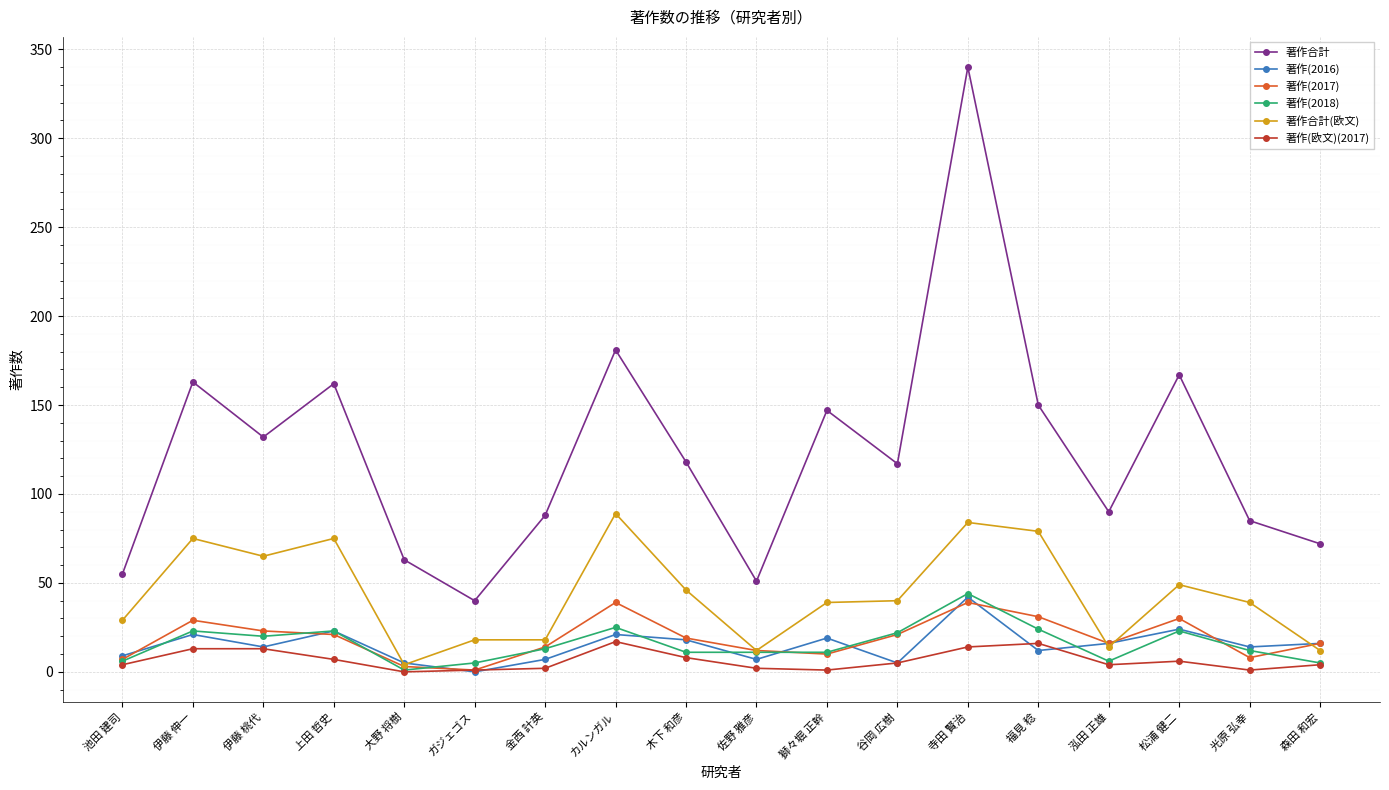

True or false: 著作合計 and 著作(2018) cross at least once.

False